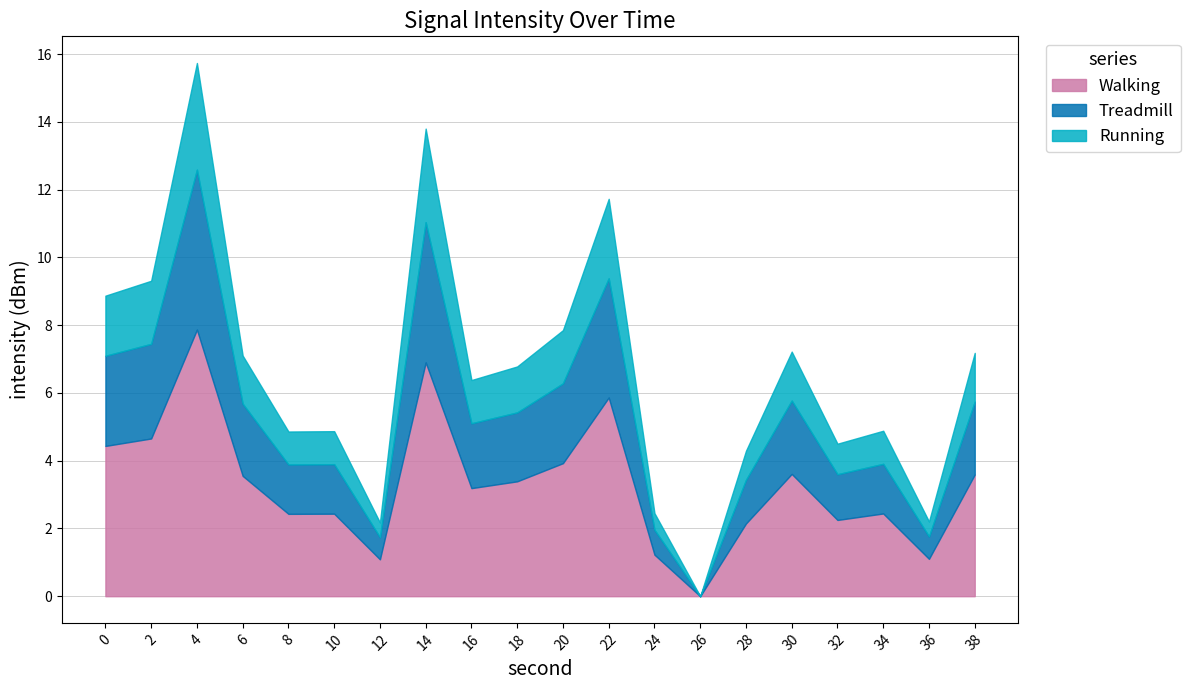

What is the approximate value at 20?

3.9